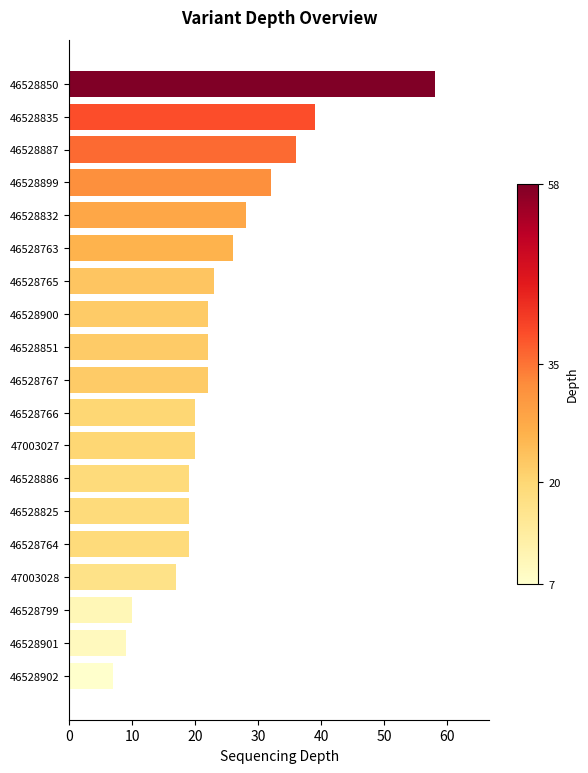

What is the ratio of the value at 46528832 to the value at 46528887?

0.8